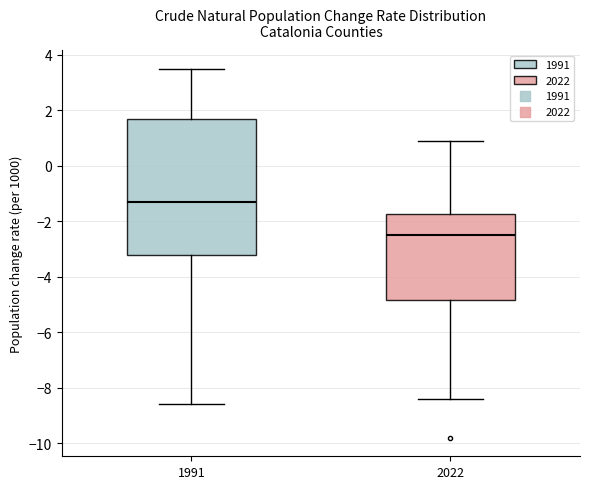

Reading left to right, read every box against the y-axis: the position of its median line, the range the box covers, and the ends of its whiskers. The values are not printed on the chart, so give them approximately, as read against the axis.

1991: median -1.2, box -3.2 to 1.8, whiskers -8.6 to 3.6
2022: median -2.4, box -4.8 to -1.8, whiskers -8.4 to 1.0